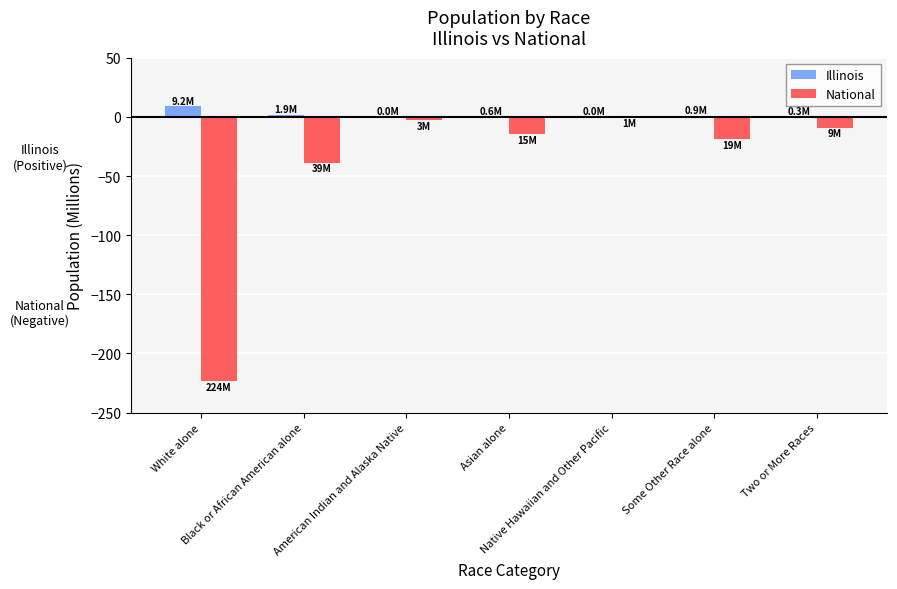

Which series changed the most between Native Hawaiian and Other Pacific and Two or More Races?

National